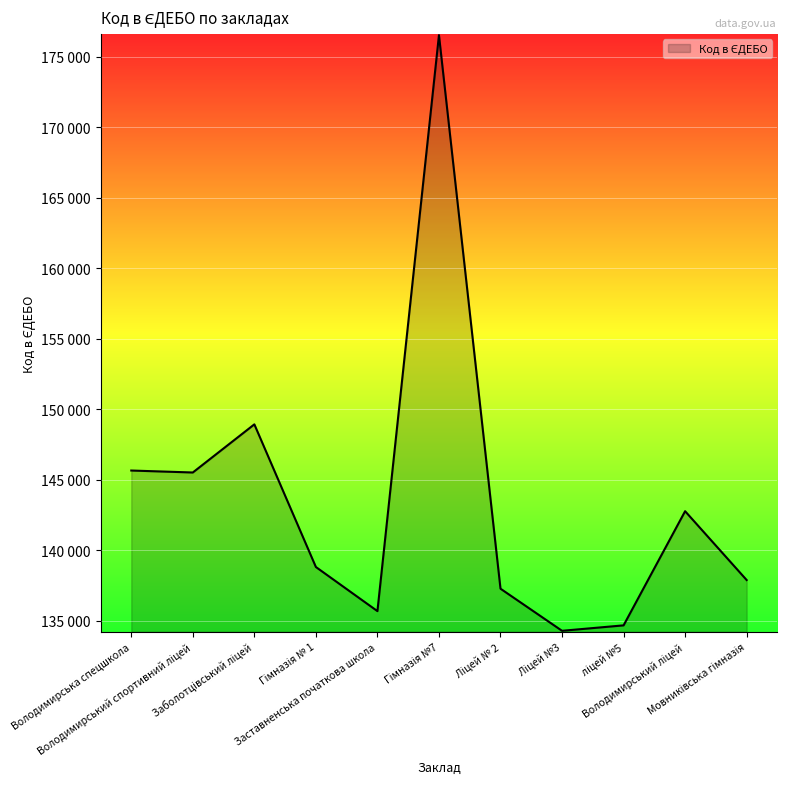

At which label is the value closest to 155402?

Заболотцівський ліцей